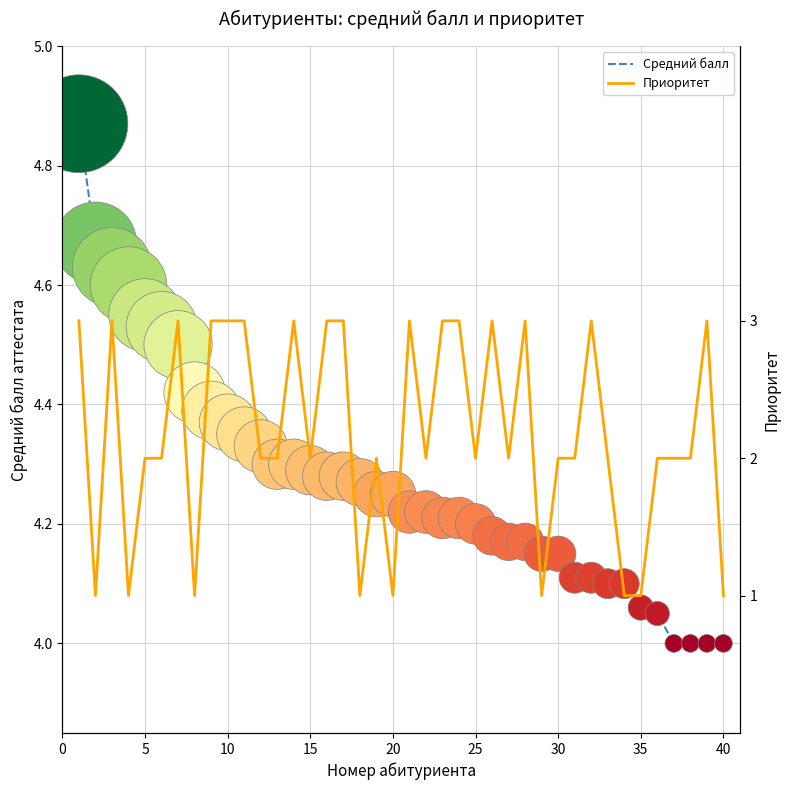

Which series reaches the maximum Y coordinate?

Средний балл